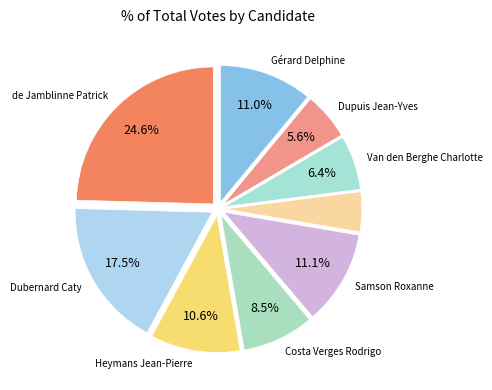

How many segments does this pie chart have?

9